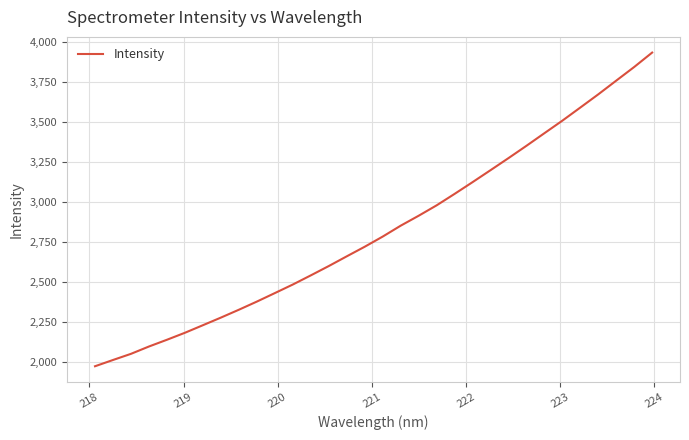

What is the difference between the maximum and minimum values?

1962.8